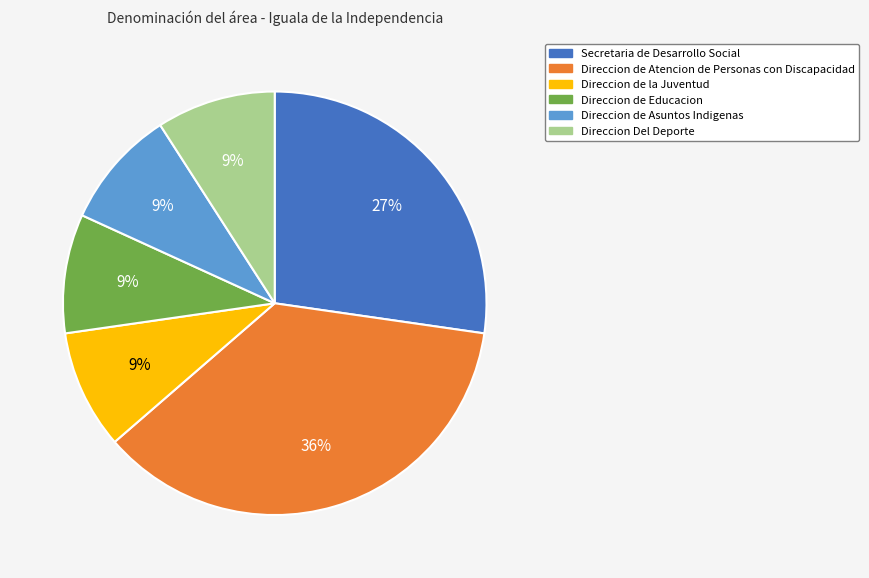

The Secretaria de Desarrollo Social slice represents 27% of the pie. True or false?

True